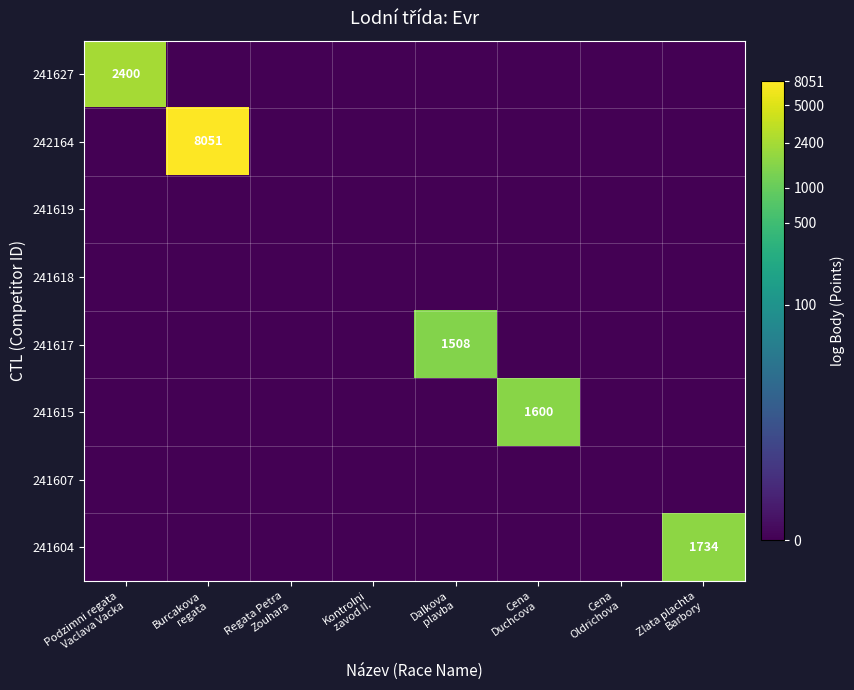

At how many categories does at least one series exceed 2?

5